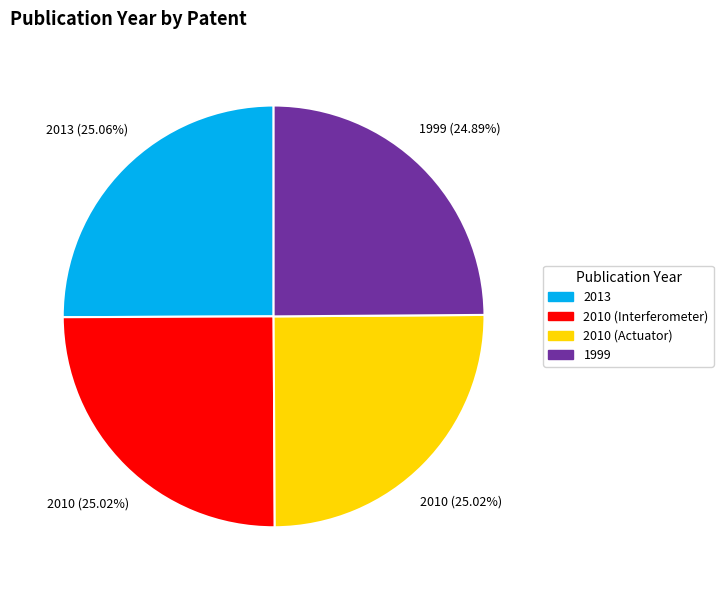

True or false: 2013 accounts for 25% of the total.

True